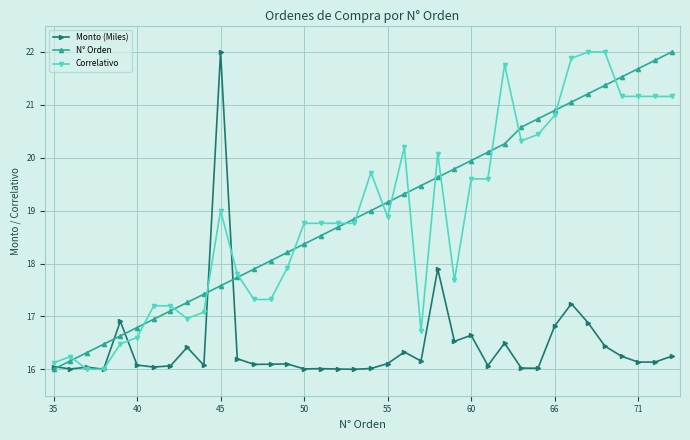

True or false: Correlativo has more than 1 points higher than both neighbors.

True